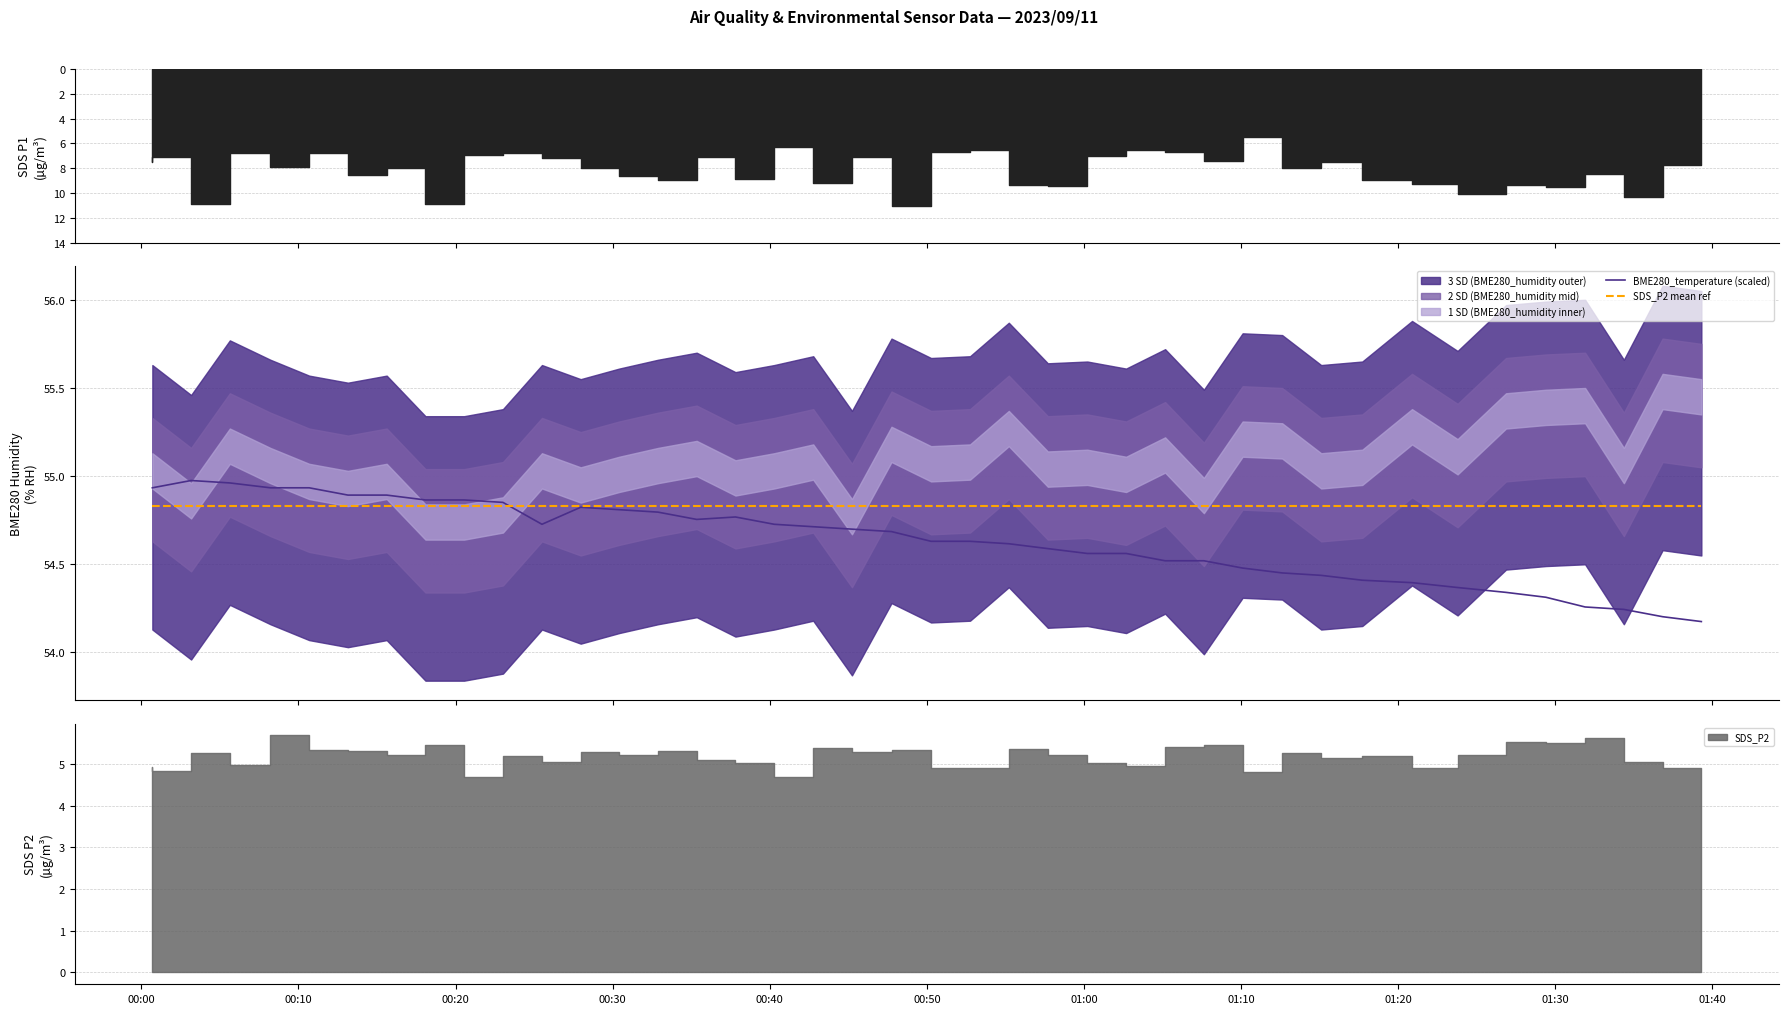

At how many categories does at least one series exceed 54?

40